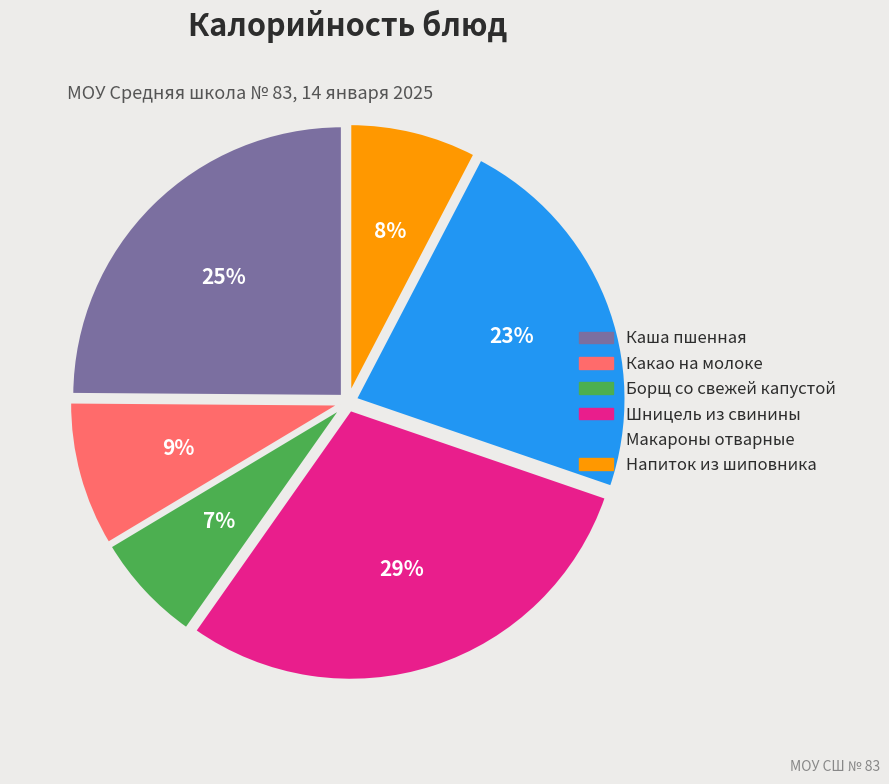

To the nearest percent, what is the average slice percentage?

17%